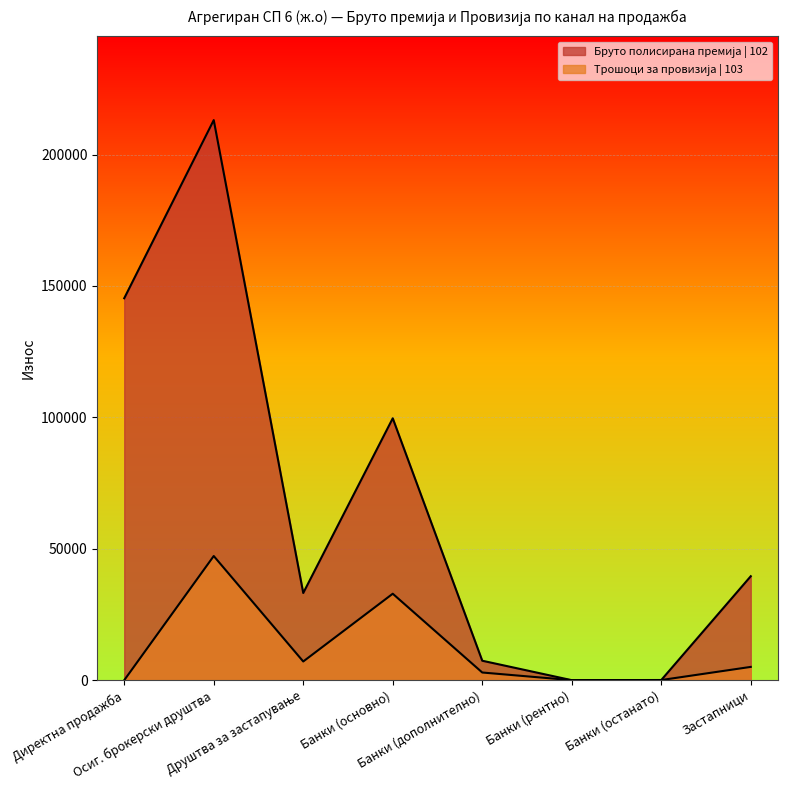

True or false: Бруто полисирана премија | 102 and Трошоци за провизија | 103 intersect in this chart.

False